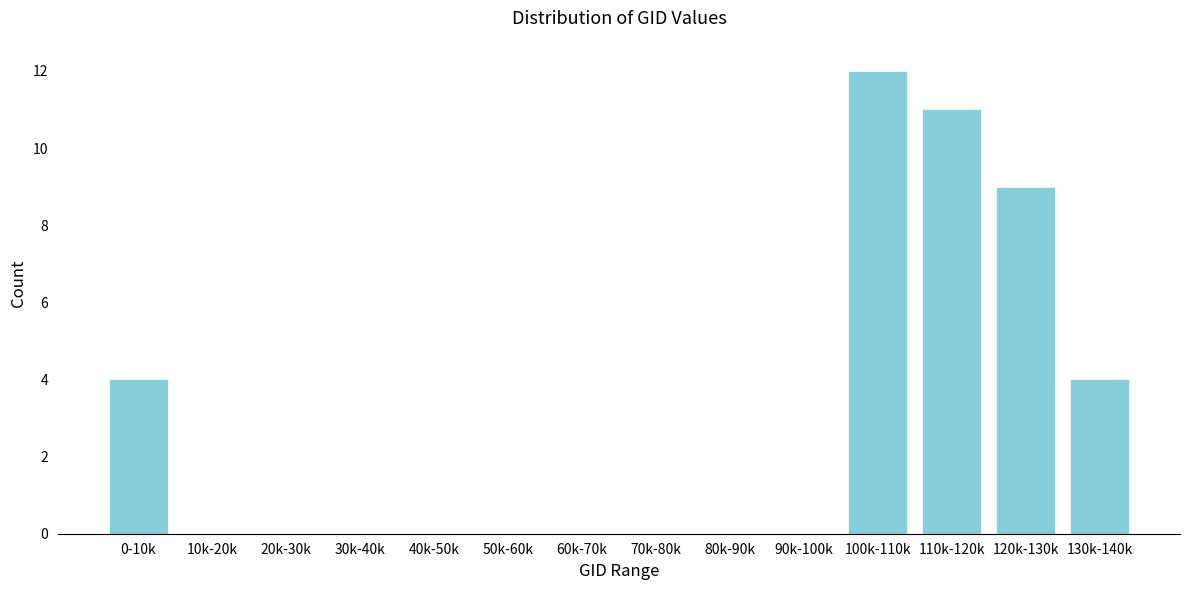

Reading left to right, list all the values displayed in this chart.

0-10k=4	10k-20k=0	20k-30k=0	30k-40k=0	40k-50k=0	50k-60k=0	60k-70k=0	70k-80k=0	80k-90k=0	90k-100k=0	100k-110k=12	110k-120k=11	120k-130k=9	130k-140k=4